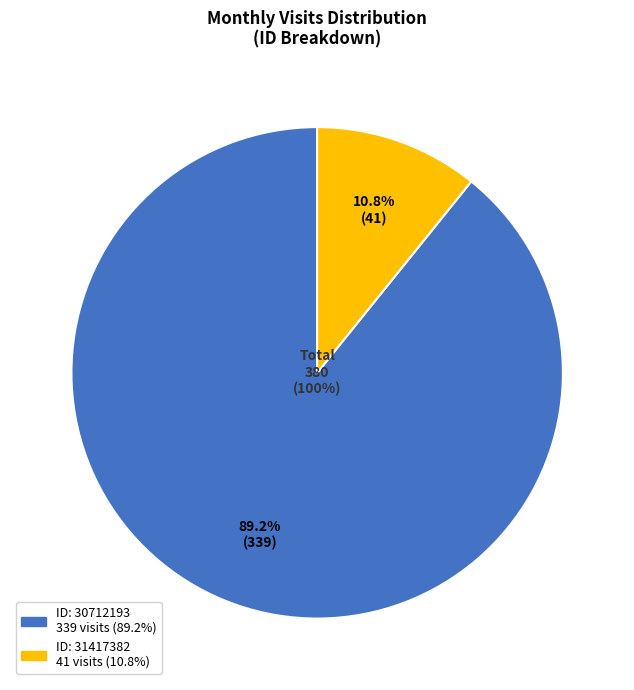

To the nearest percent, what percentage of the pie is 30712193?

89%